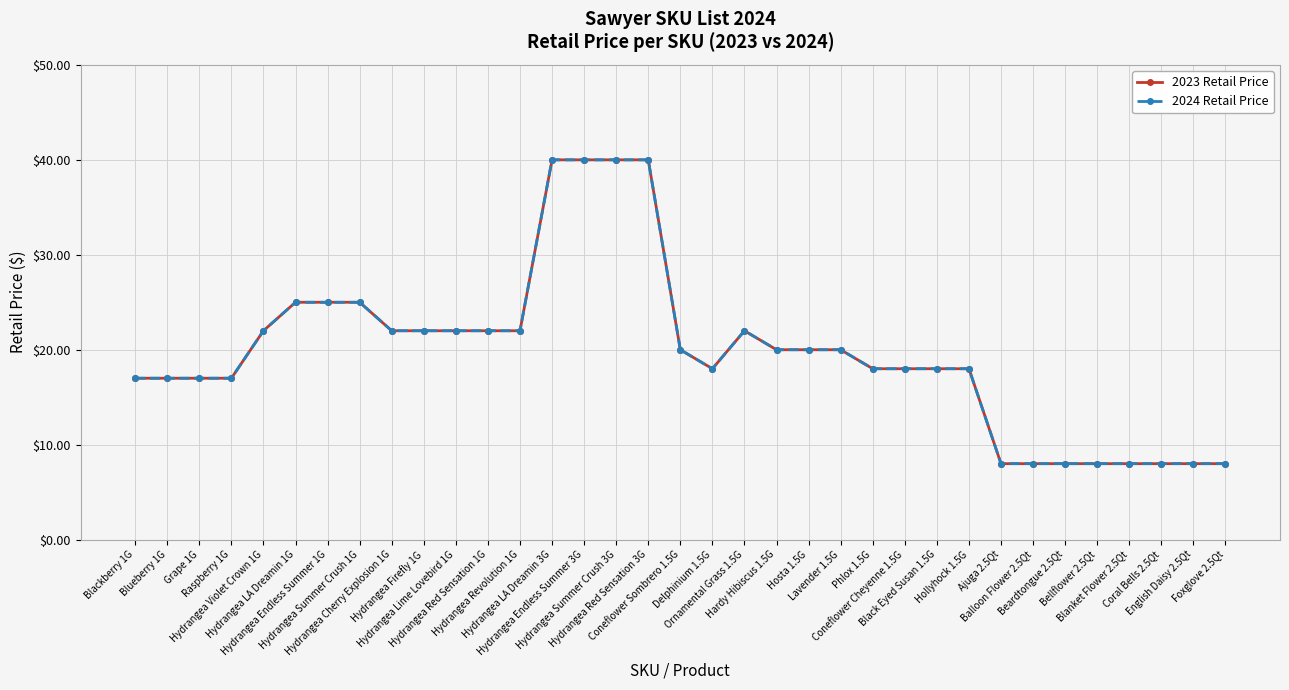

At which label does 2024 Retail Price first exceed 19?

Hydrangea Violet Crown 1G